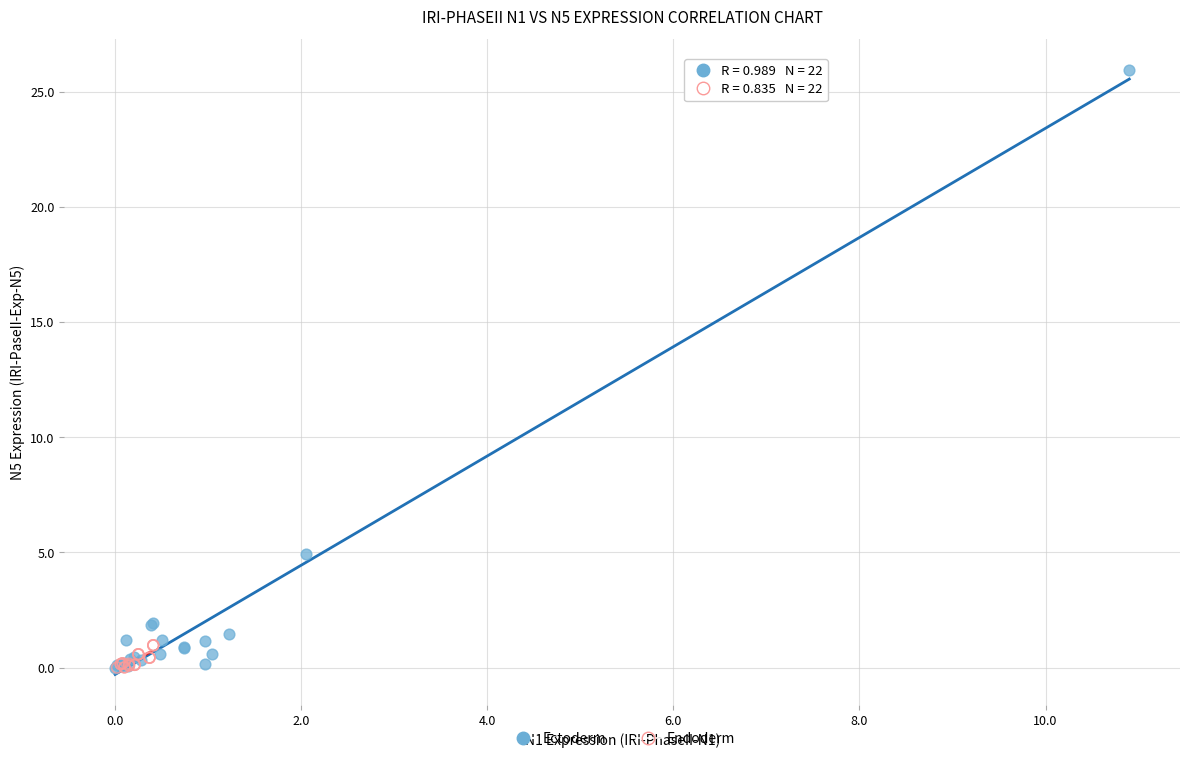

Which series contains the highest Y value?

Ectoderm